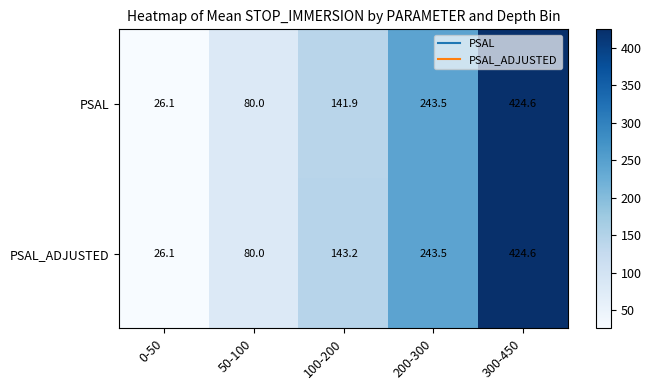

The PSAL_ADJUSTED series shows 26.1 at 0-50. True or false?

True